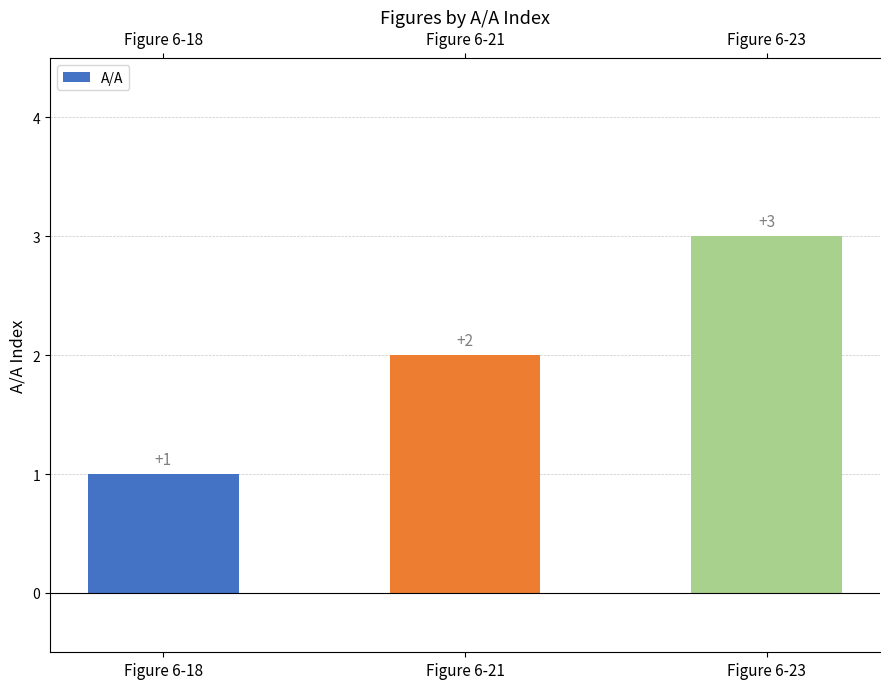

What is the value of the 3rd bar from the left?

3